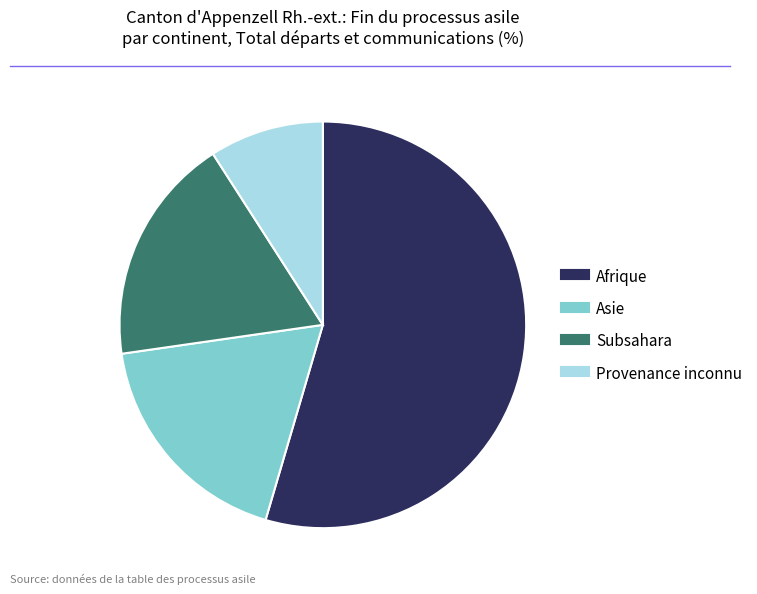

What is the ratio of the value at Subsahara to the value at Afrique?

0.3